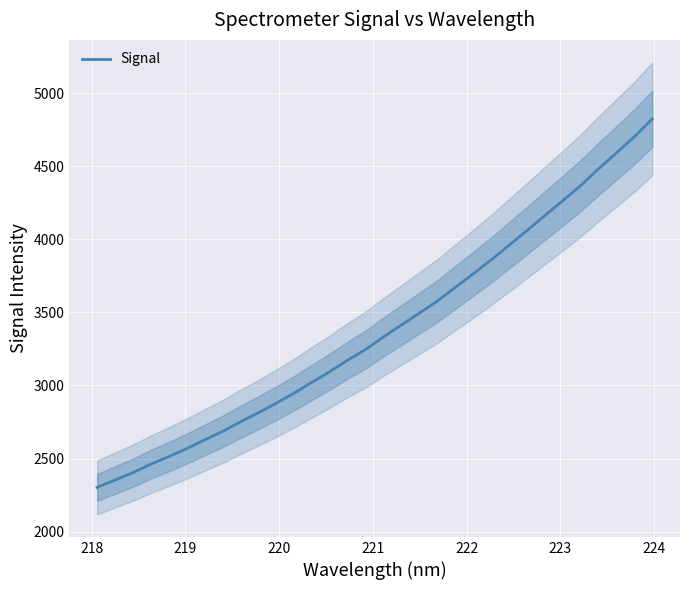

What is the lowest value of the Signal series?

2302.9